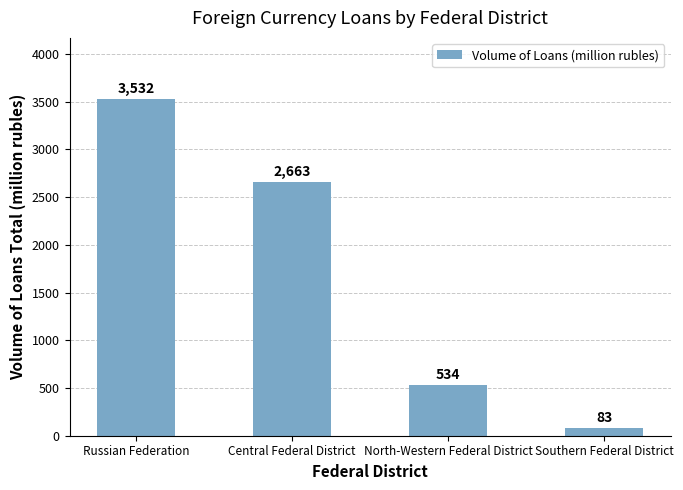

What is the sum of the values at Southern Federal District and Russian Federation?

3615